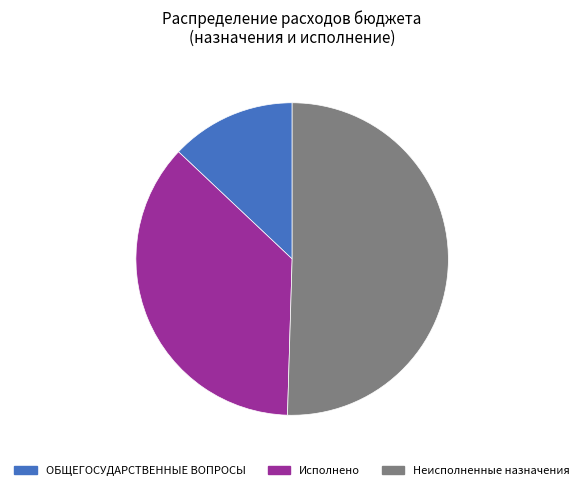

Rank the categories by value from highest to lowest.

Неисполненные назначения, Исполнено, ОБЩЕГОСУДАРСТВЕННЫЕ ВОПРОСЫ